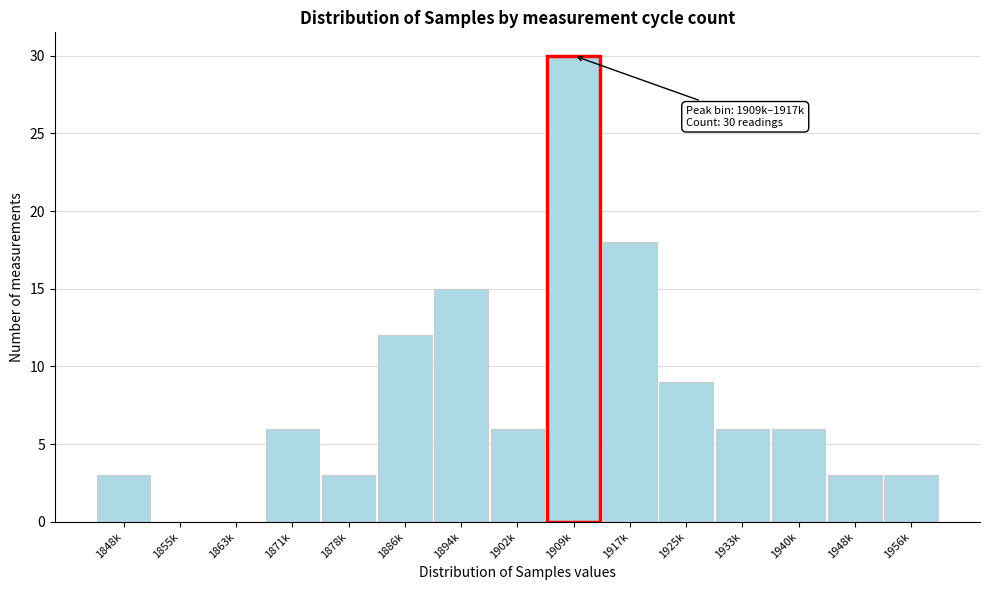

Reading right to left, extract all data points from this chart.

1956k=3	1948k=3	1940k=6	1933k=6	1925k=9	1917k=18	1909k=30	1902k=6	1894k=15	1886k=12	1878k=3	1871k=6	1863k=0	1855k=0	1848k=3